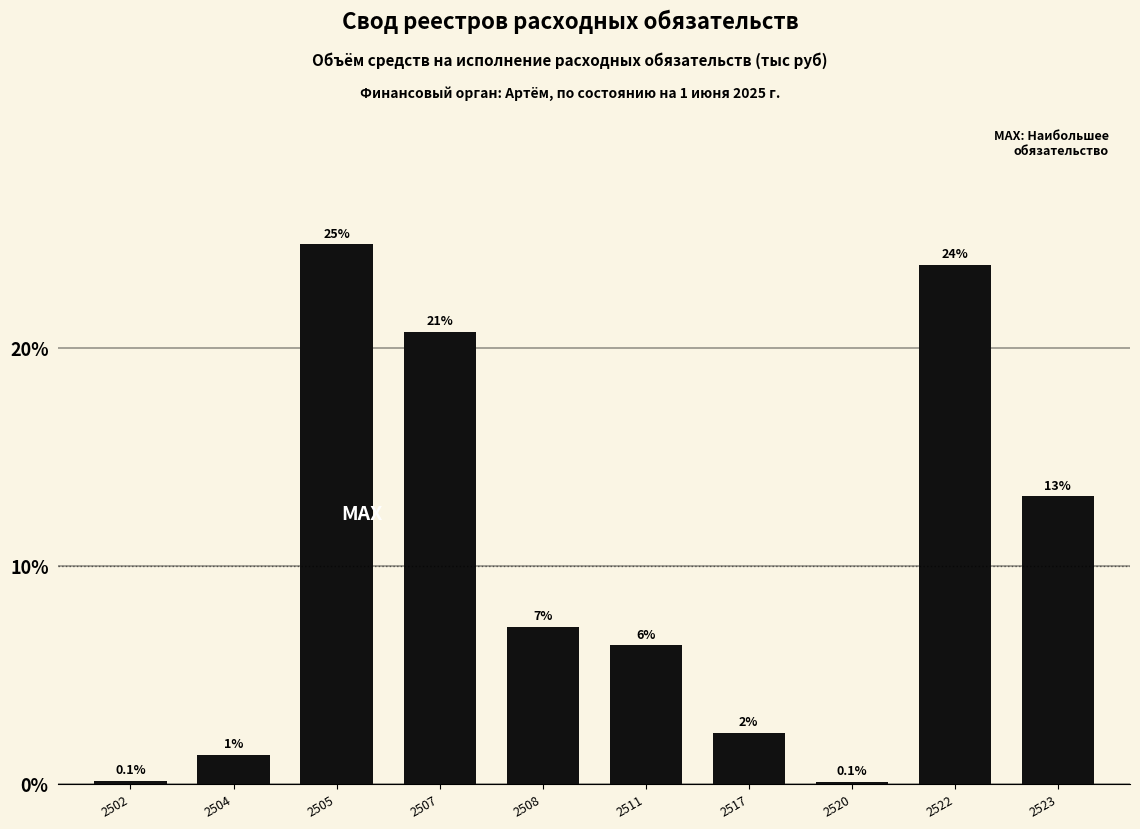

Are the bars horizontal?

No